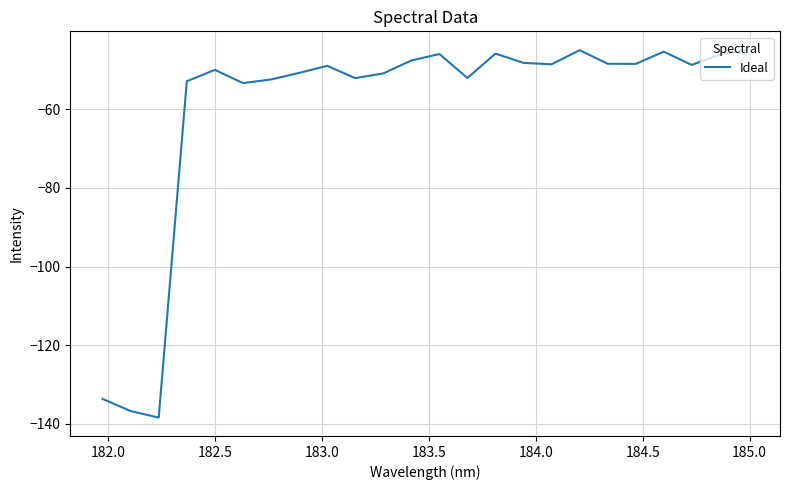

What is the difference between the maximum and minimum values?

93.5